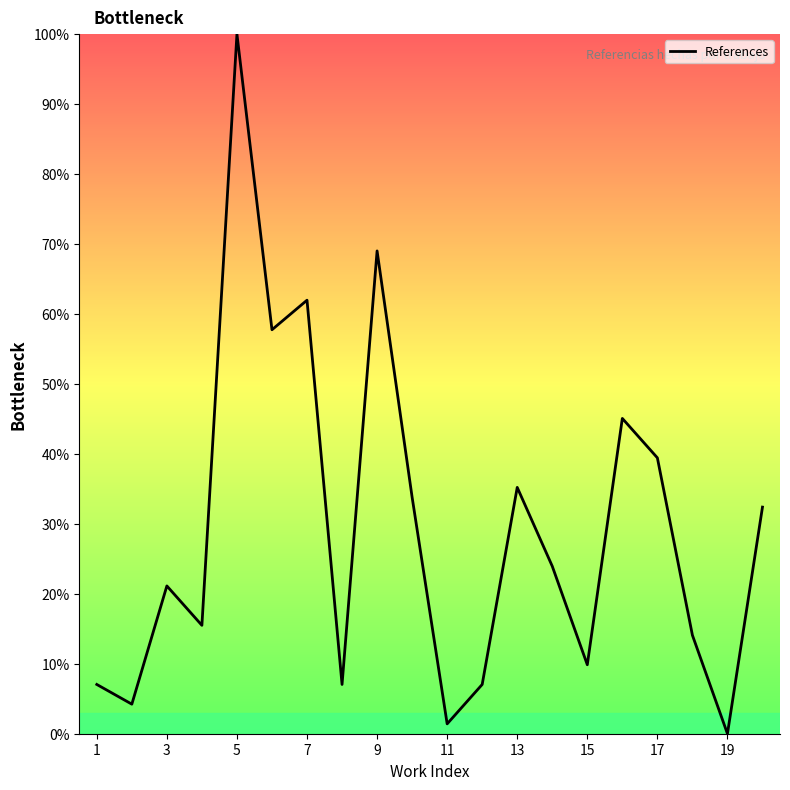

How many interior local valleys (lower than both neighbors) does the data have?

7